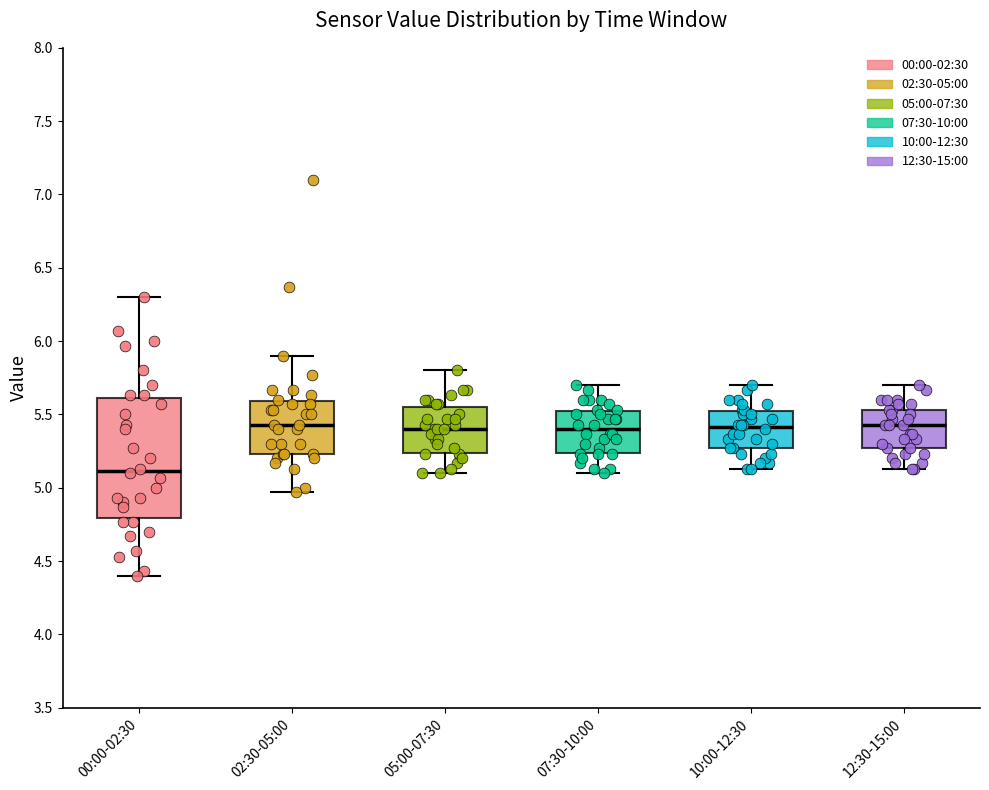

Which box's median line is the lowest?

00:00-02:30